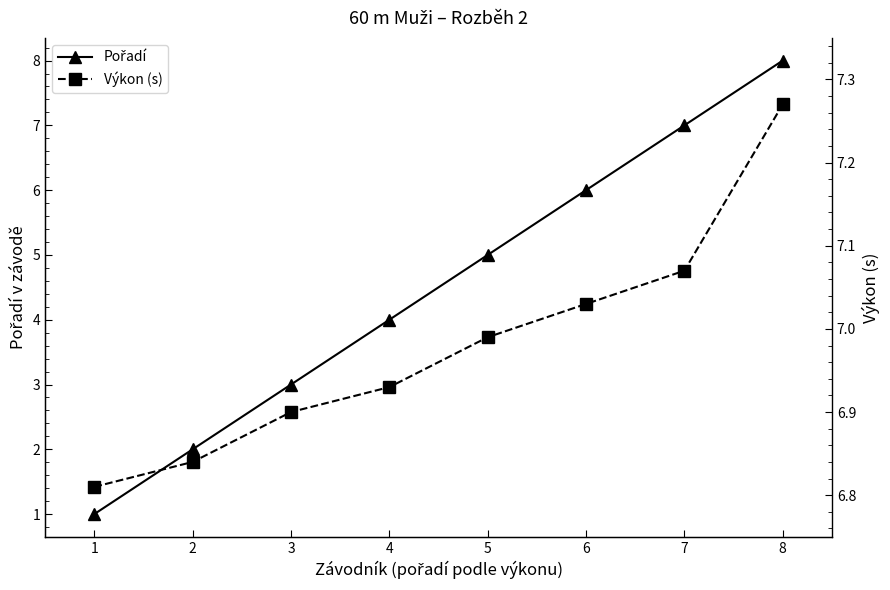

Reading left to right, list all the values displayed in this chart.

Pořadí: 1=1.0	2=2.0	3=3.0	4=4.0	5=5.0	6=6.0	7=7.0	8=8.0
Výkon (s): 1=6.8	2=6.8	3=6.9	4=6.9	5=7.0	6=7.0	7=7.1	8=7.3